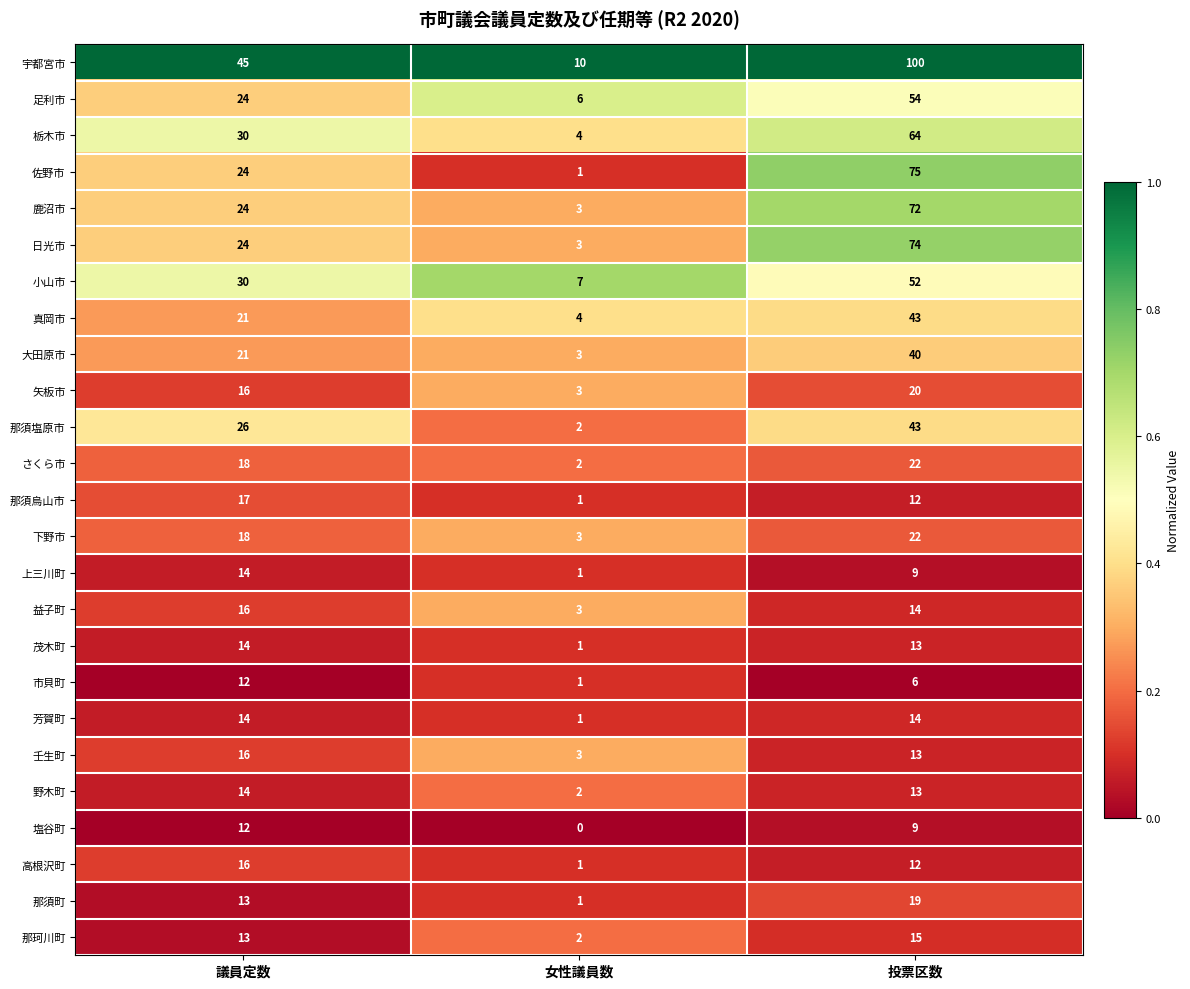

What is the difference between the highest and lowest values at 議員定数?

33